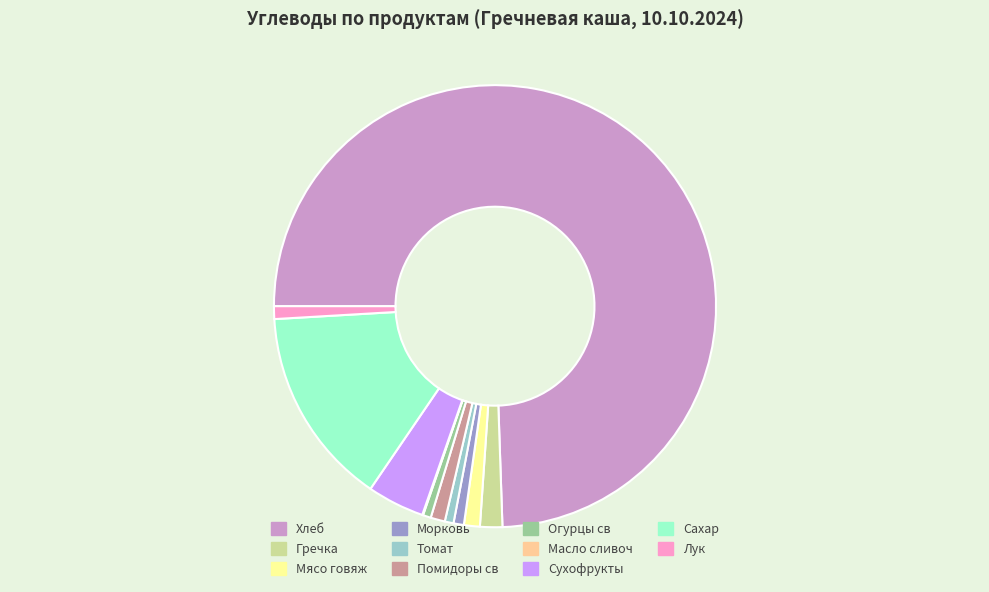

What is the largest slice in the pie chart?

Хлеб